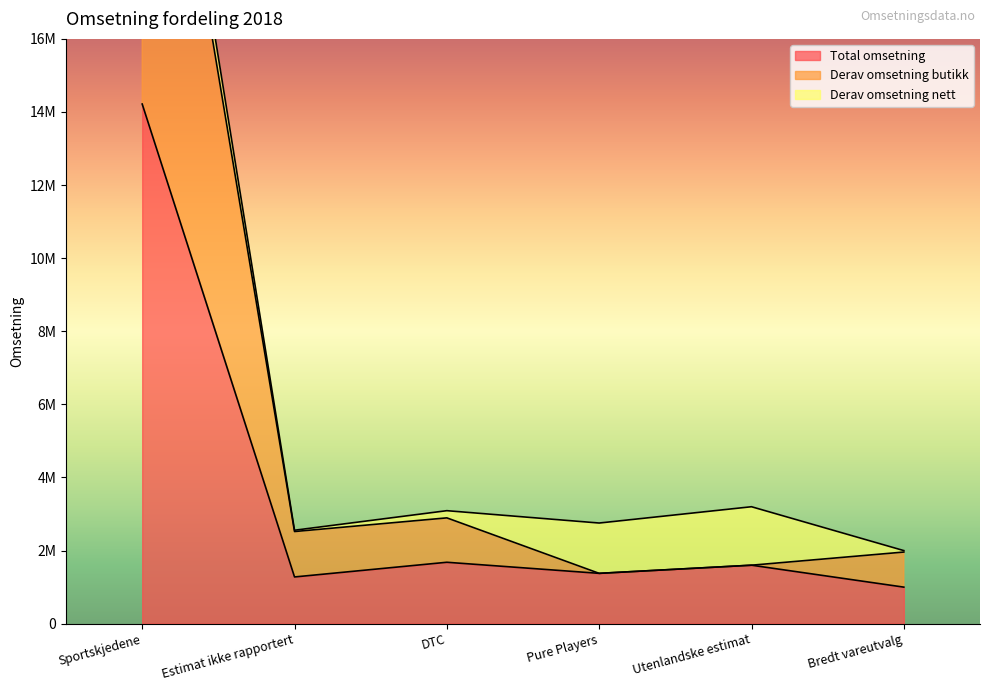

True or false: Derav omsetning butikk and Total omsetning intersect in this chart.

False